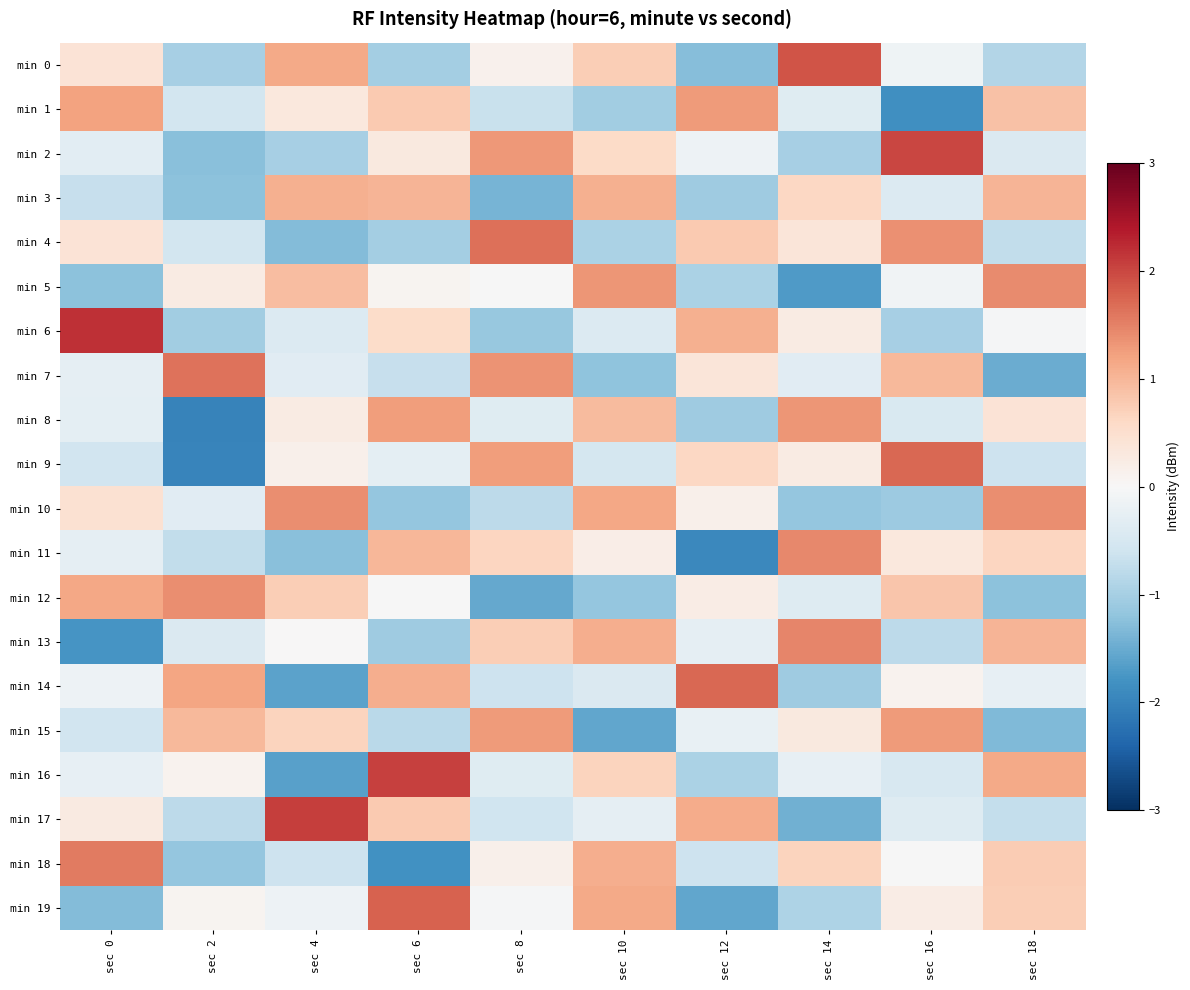

What is the difference between the highest and lowest values at sec 4?

3.7